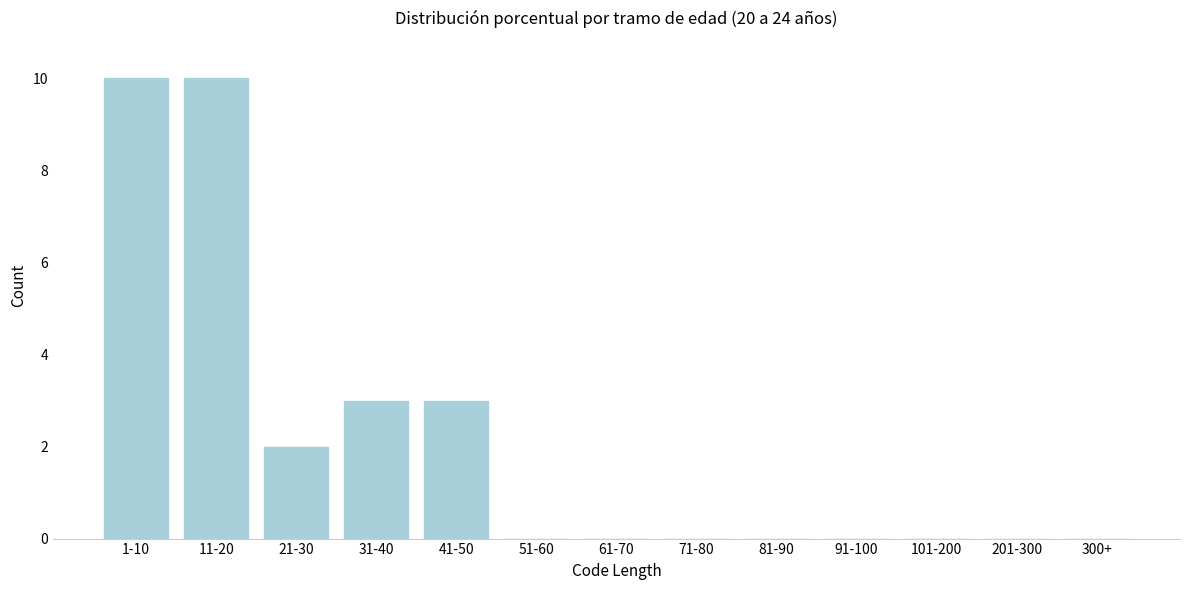

Reading right to left, transcribe all the data shown in this chart.

300+=0	201-300=0	101-200=0	91-100=0	81-90=0	71-80=0	61-70=0	51-60=0	41-50=3	31-40=3	21-30=2	11-20=10	1-10=10